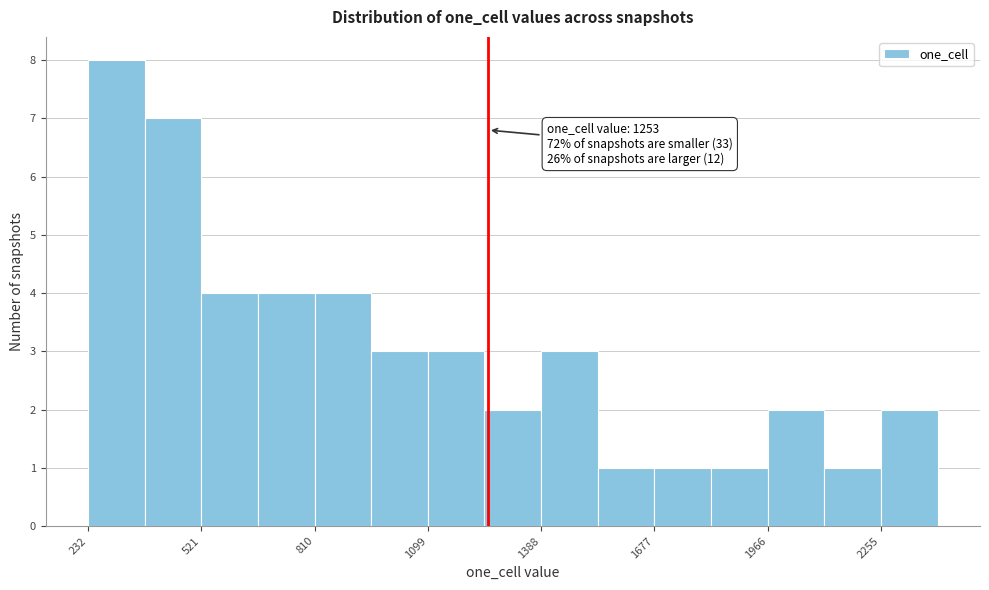

Around what value on the x-axis is the tallest bar? Give the approximate position of its centre, as read against the axis.

300